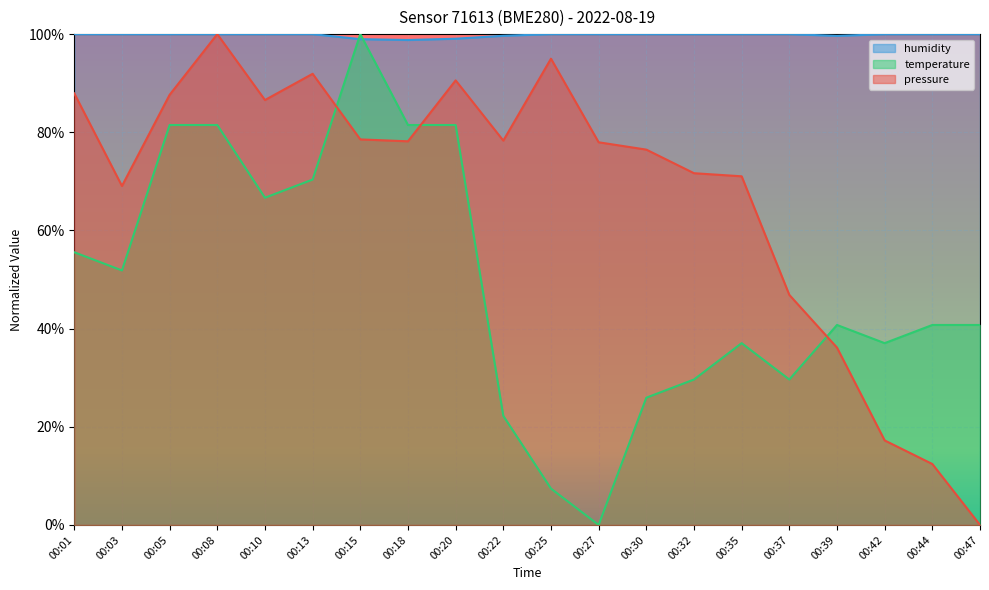

Is the value of pressure at 00:39 greater than the value of humidity at 00:32?

No